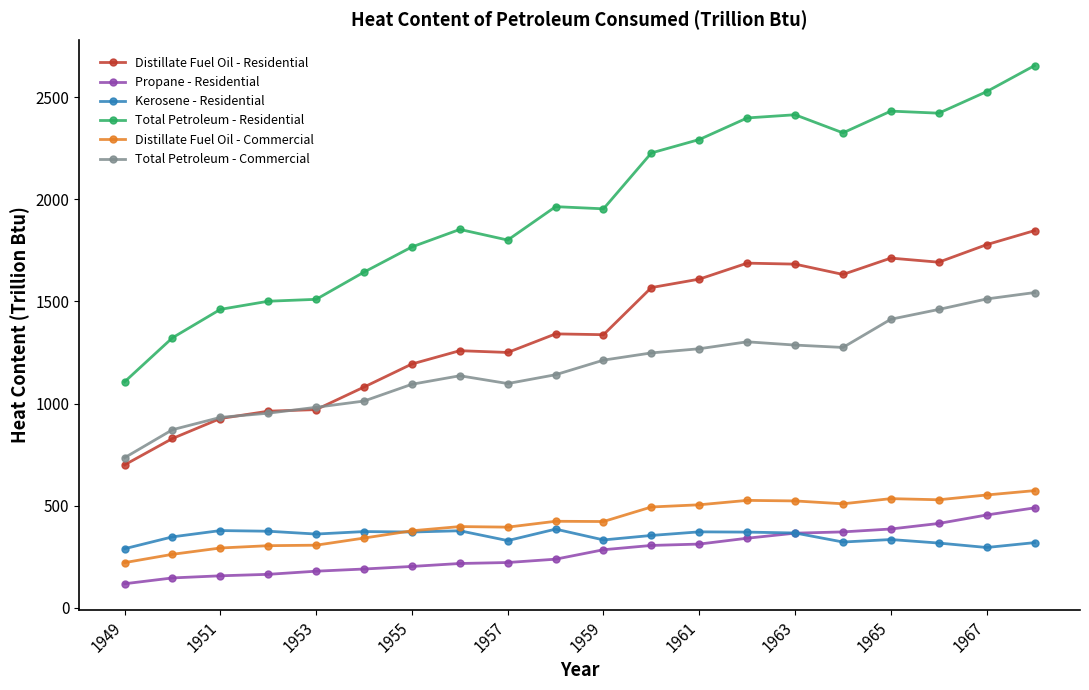

What is the value of the Kerosene - Residential point at the 16th from the left?

322.0